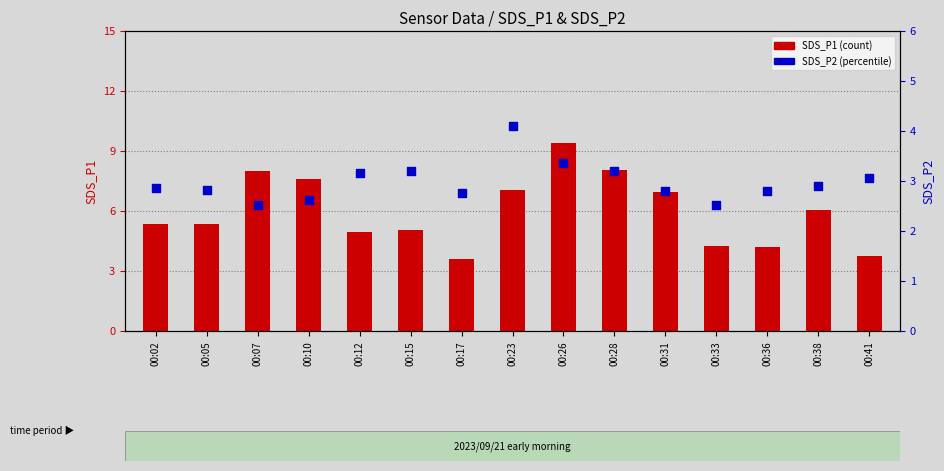

Which series contains the lowest Y value?

SDS_P2 (percentile)